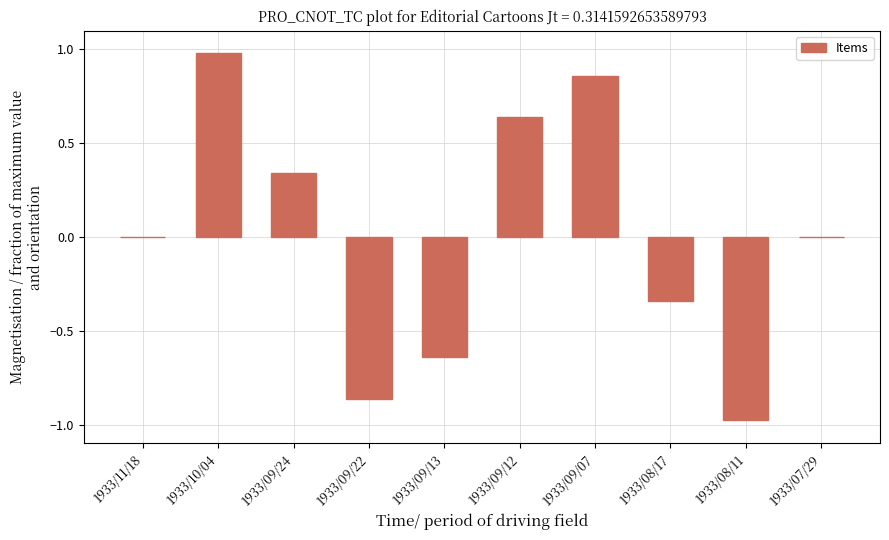

Is it true that the value at 1933/09/24 is 0.2?

False